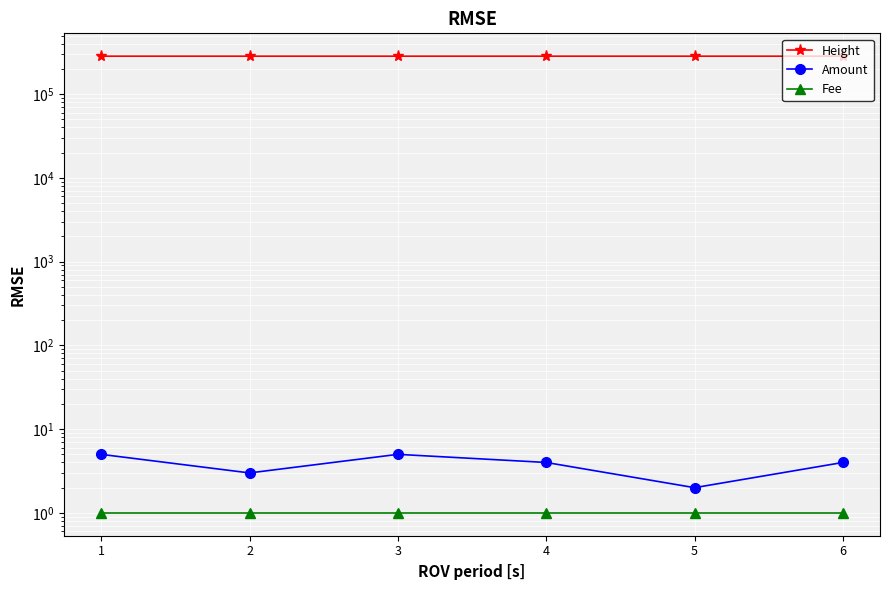

The value of Height at 2 is 283855. True or false?

True